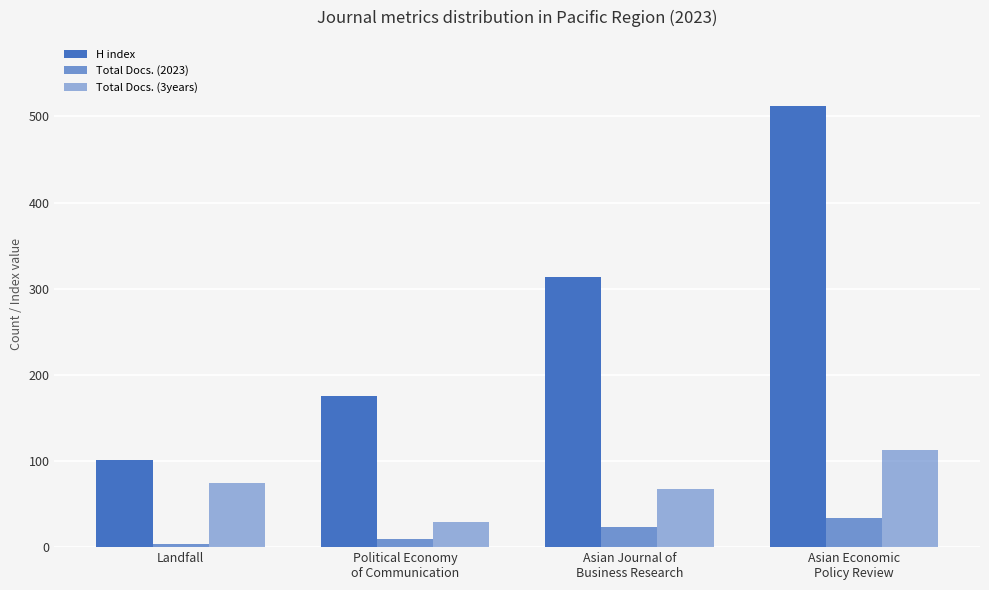

Reading right to left, what are all the values shown in this chart?

H index: Asian Economic
Policy Review=512	Asian Journal of
Business Research=314	Political Economy
of Communication=175	Landfall=101
Total Docs. (2023): Asian Economic
Policy Review=34	Asian Journal of
Business Research=23	Political Economy
of Communication=10	Landfall=4
Total Docs. (3years): Asian Economic
Policy Review=113	Asian Journal of
Business Research=67	Political Economy
of Communication=29	Landfall=75